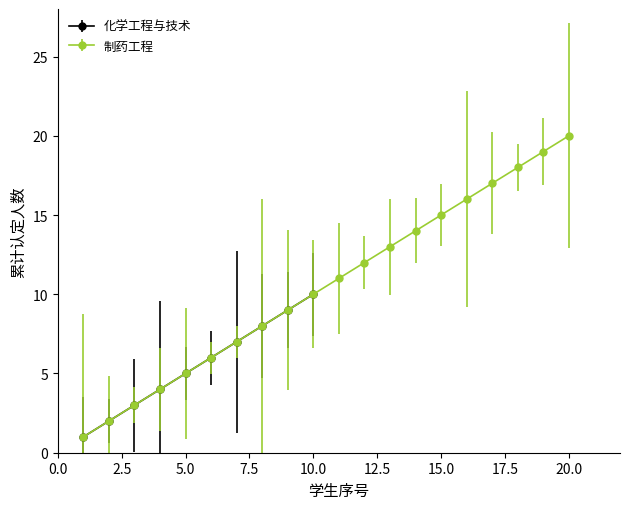

True or false: 化学工程与技术 has more than 2 interior local peaks.

False